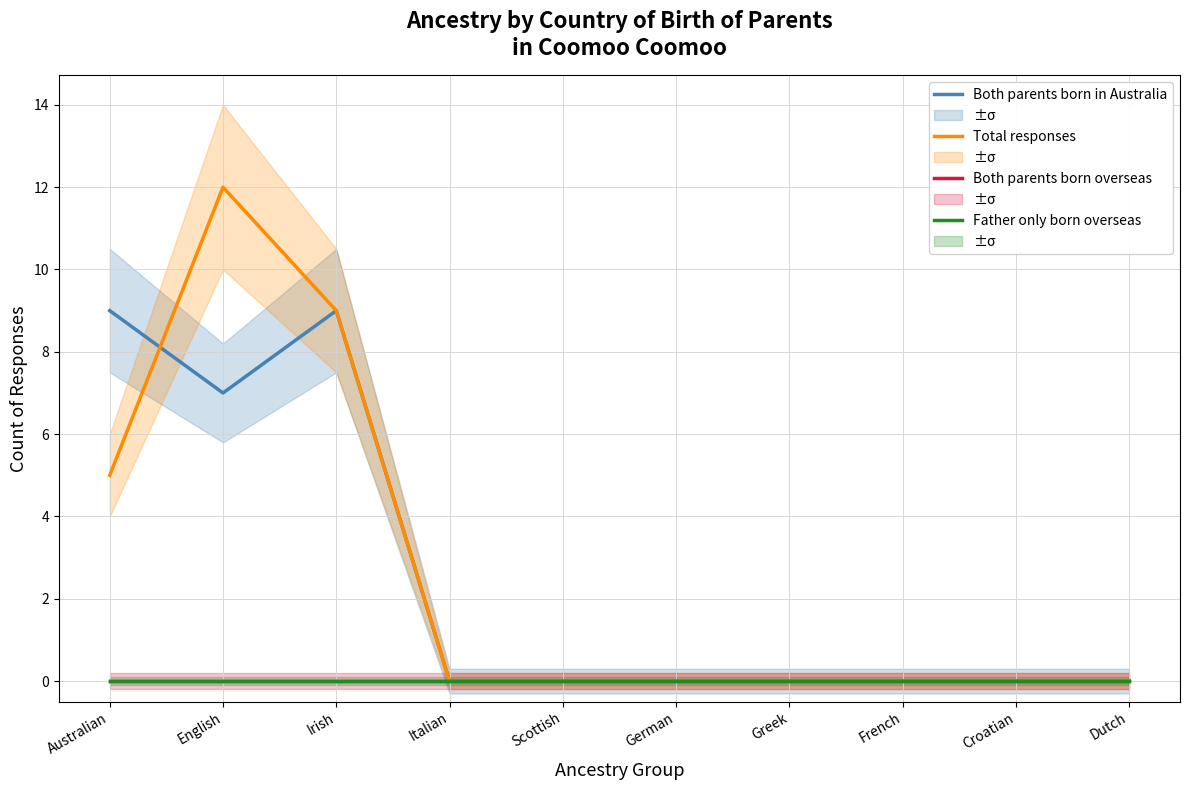

What is the value of the Total responses point at the 1st from the left?

5